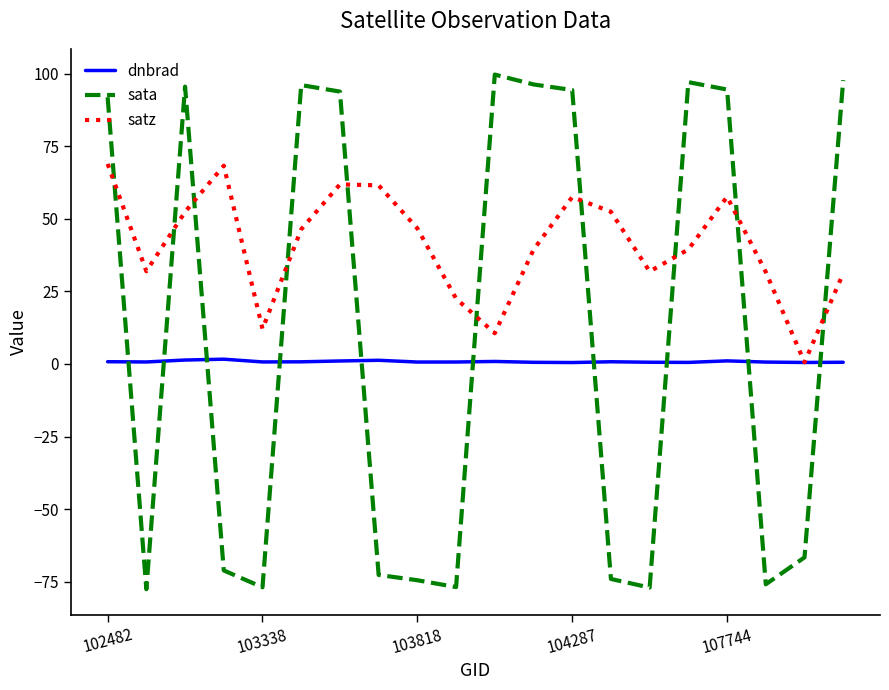

What is the minimum value shown in the chart?

-77.6